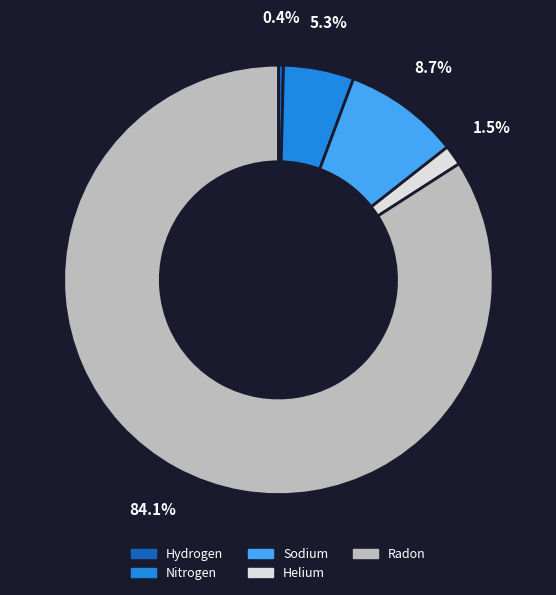

Is there a majority slice in this chart?

Yes